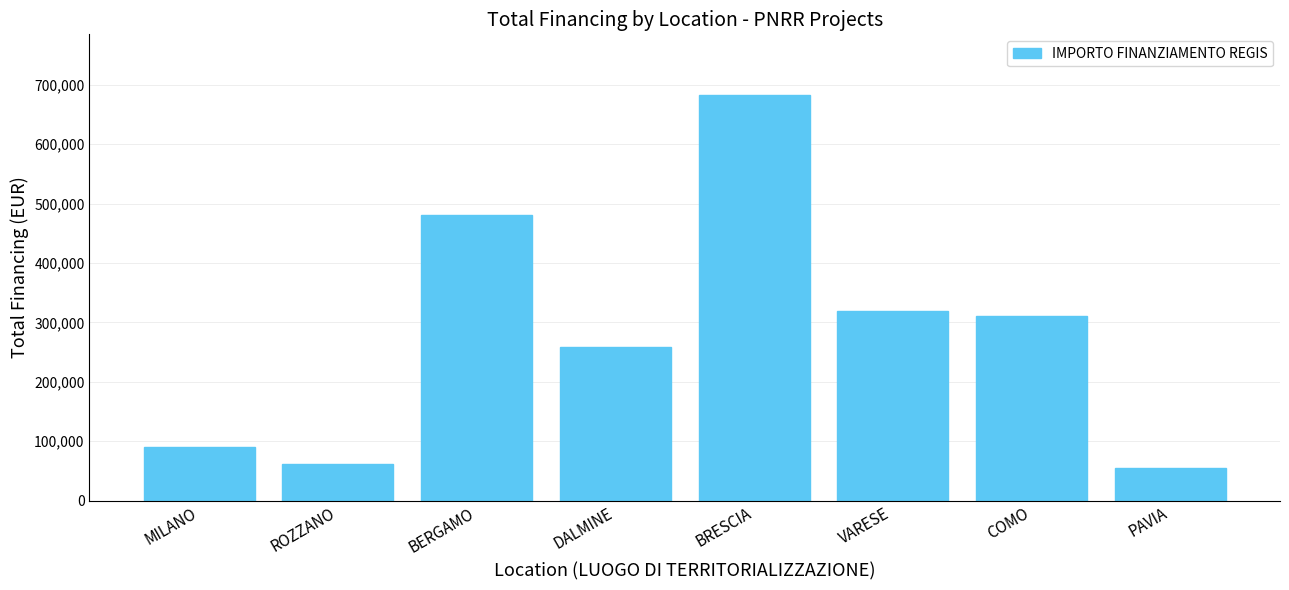

What value does the data have at COMO?

311137.0